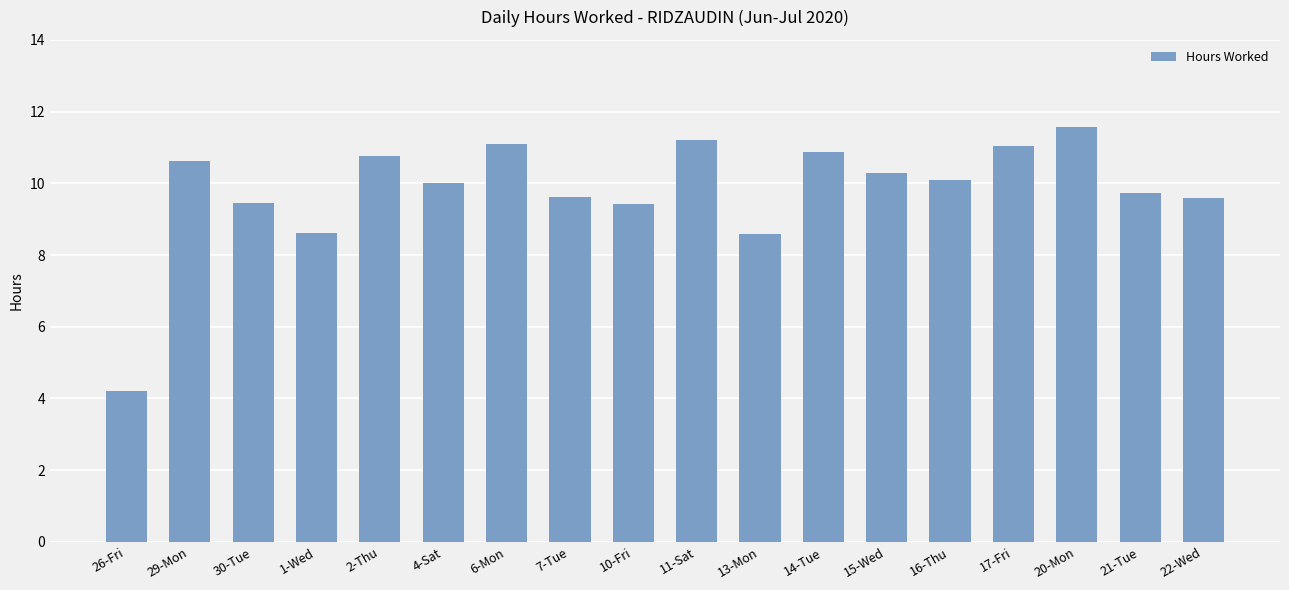

What is the difference between the values at 16-Thu and 13-Mon?

1.5